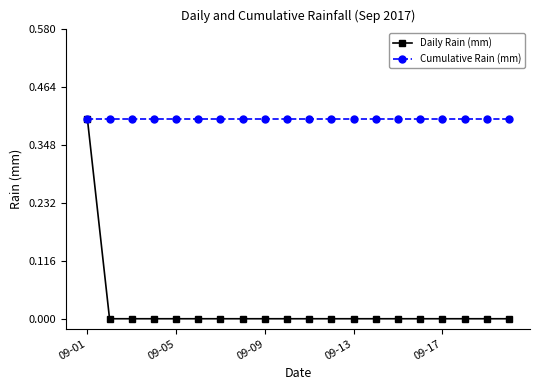

At how many categories does at least one series exceed 0?

20